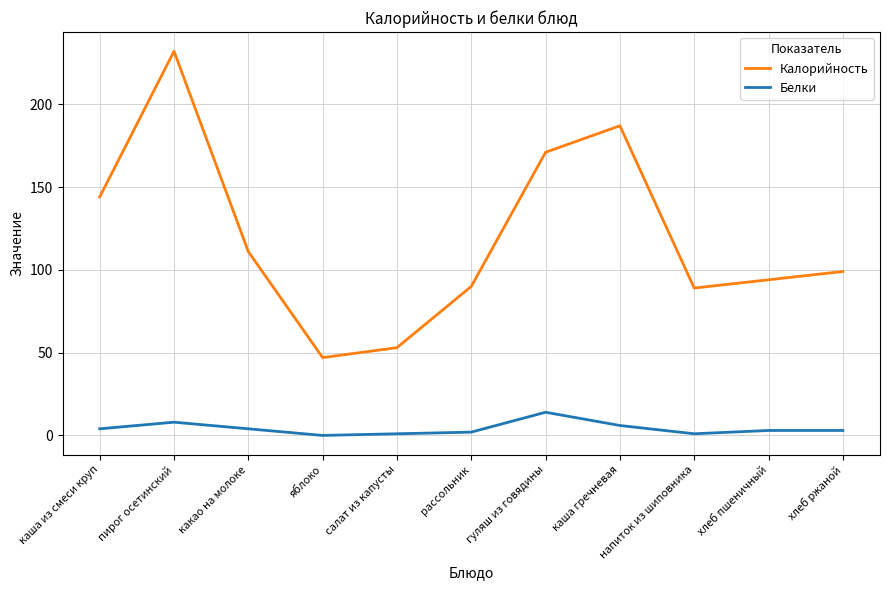

What is the lowest value of the Калорийность series?

47